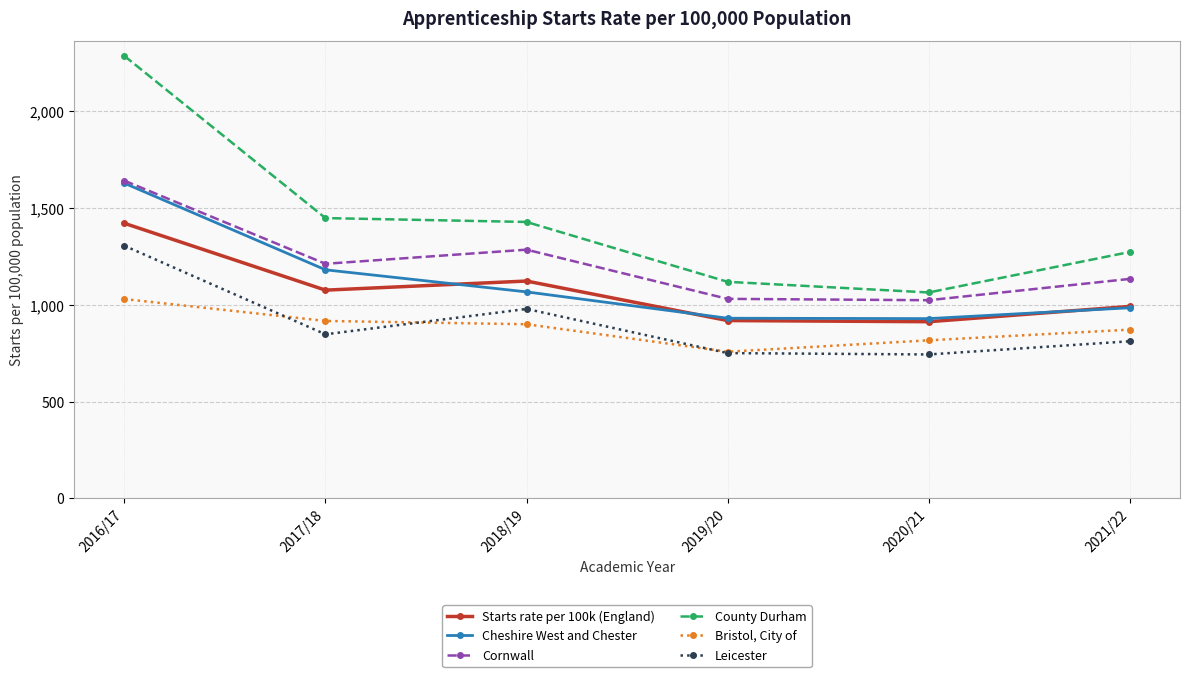

What is the maximum value for Starts rate per 100k (England)?

1420